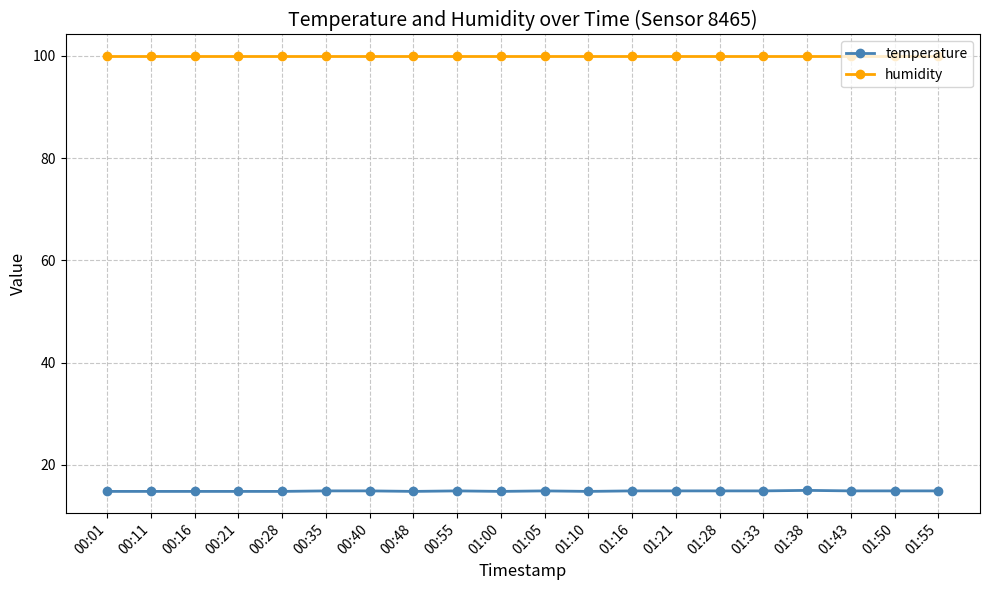

True or false: humidity and temperature intersect in this chart.

False